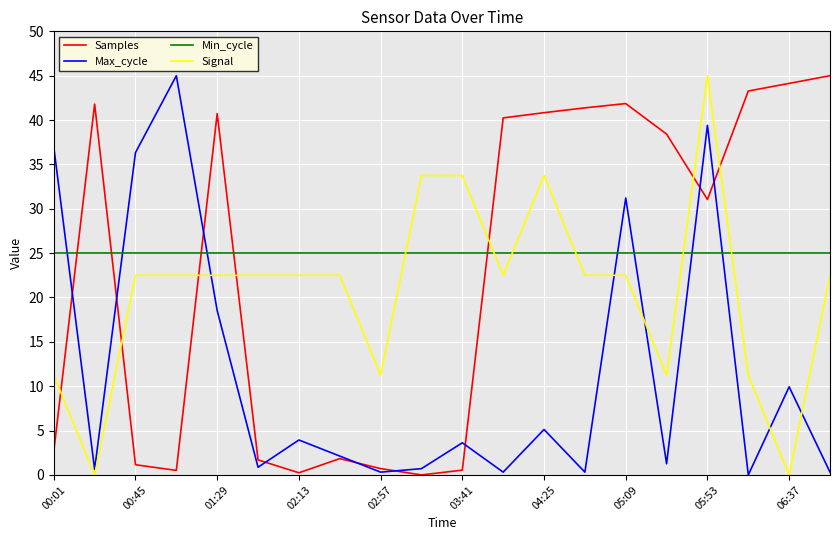

At how many categories does at least one series exceed 1?

20